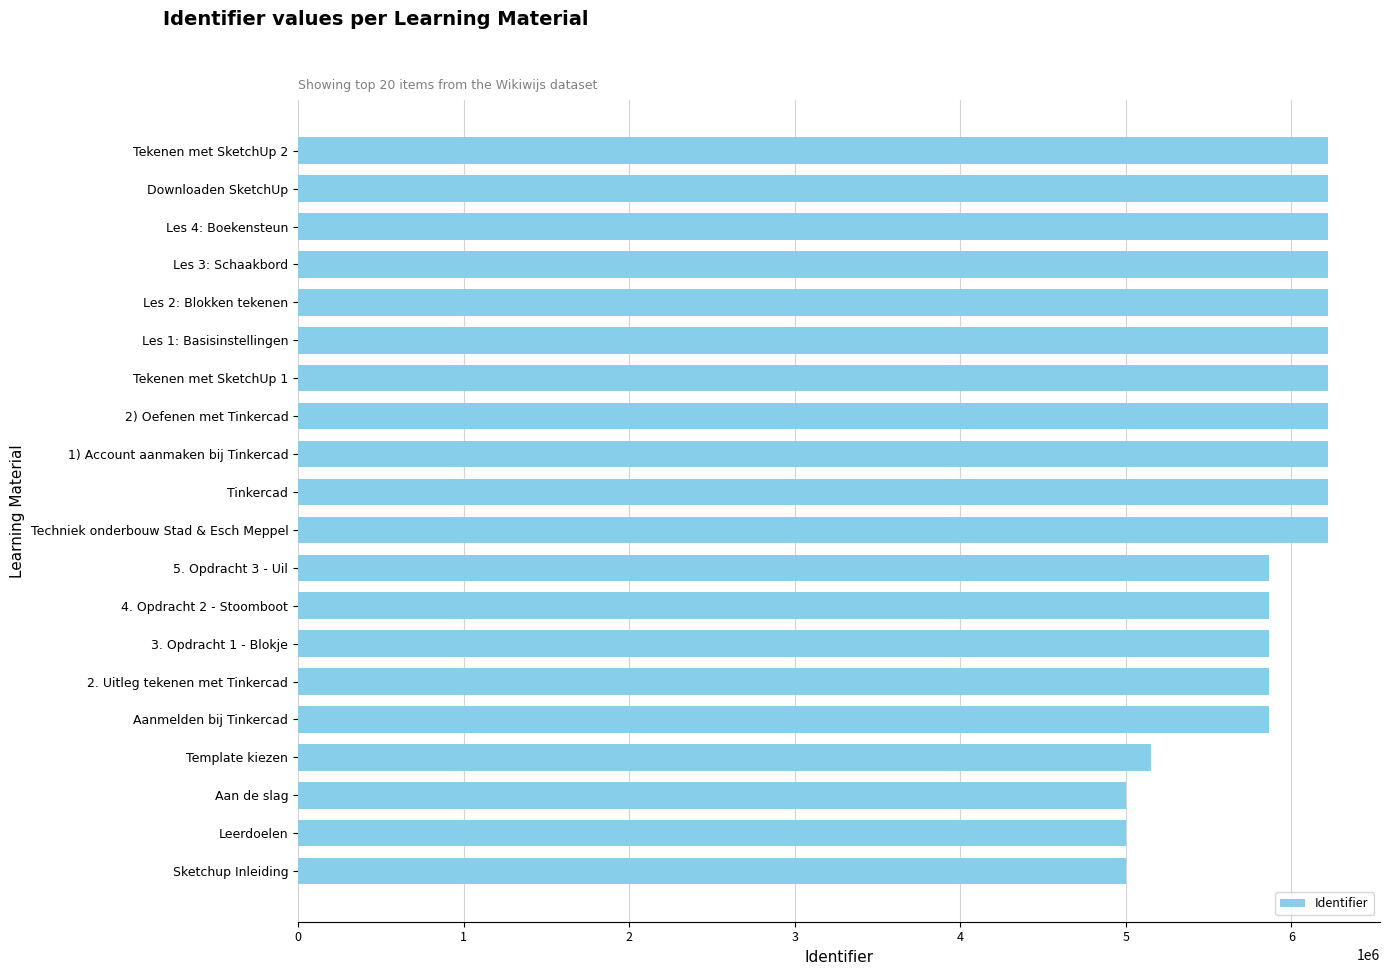

What is the difference between the second highest and second lowest values?

1224010